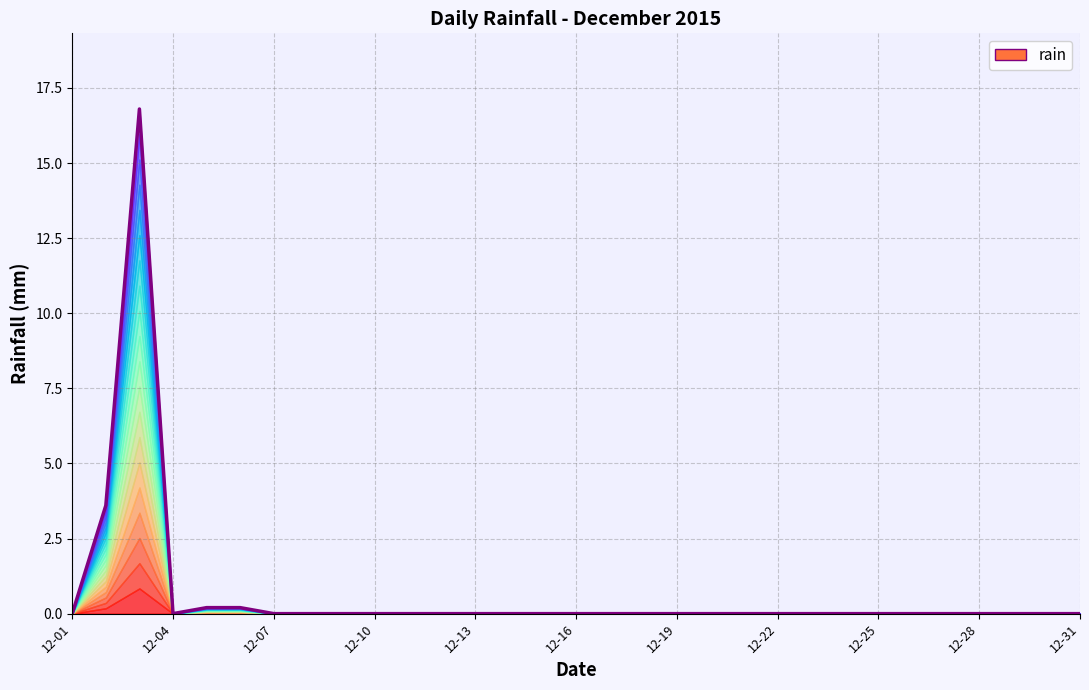

Reading left to right, transcribe all the data shown in this chart.

0.0	3.6	16.8	0.0	0.2	0.2	0.0	0.0	0.0	0.0	0.0	0.0	0.0	0.0	0.0	0.0	0.0	0.0	0.0	0.0	0.0	0.0	0.0	0.0	0.0	0.0	0.0	0.0	0.0	0.0	0.0